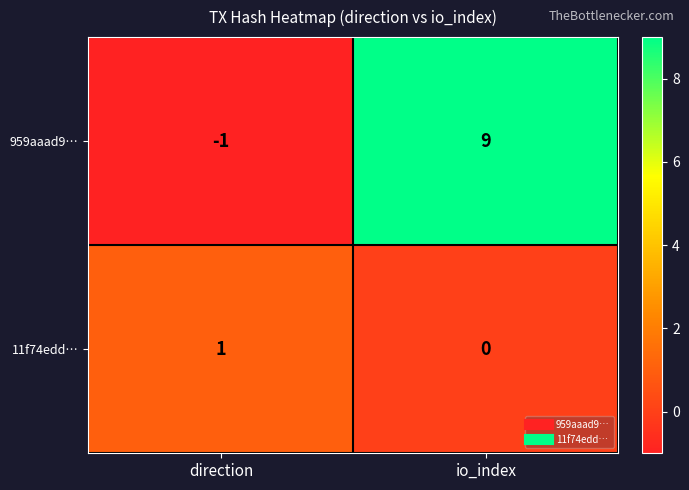

At which label is 959aaad9… closest to 4?

direction